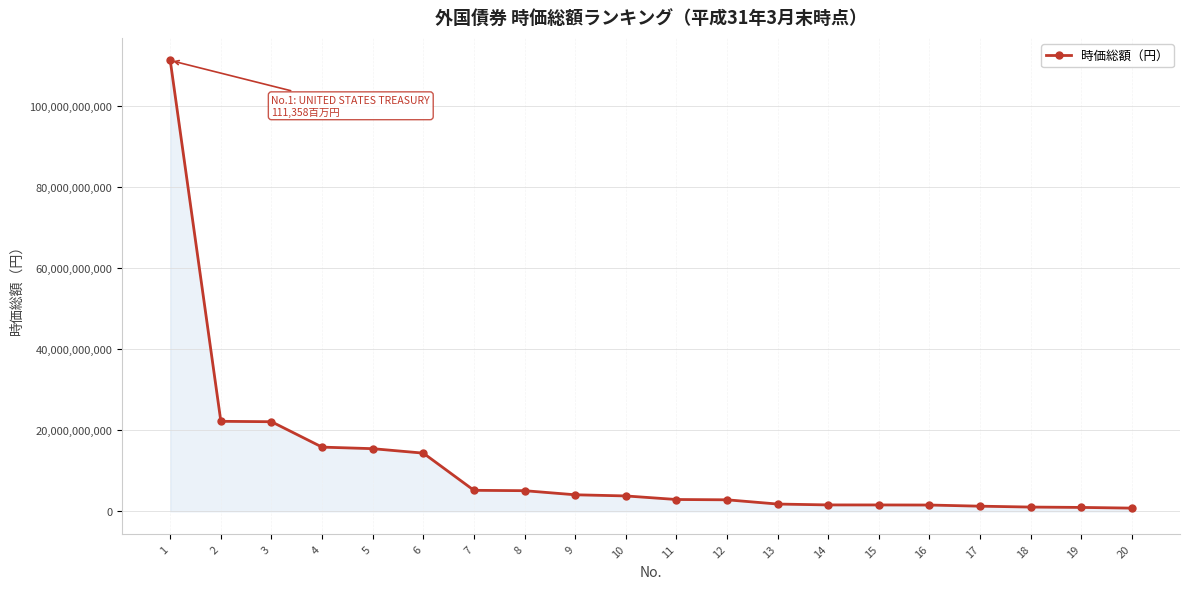

The value at 5 is 4972254914. True or false?

False